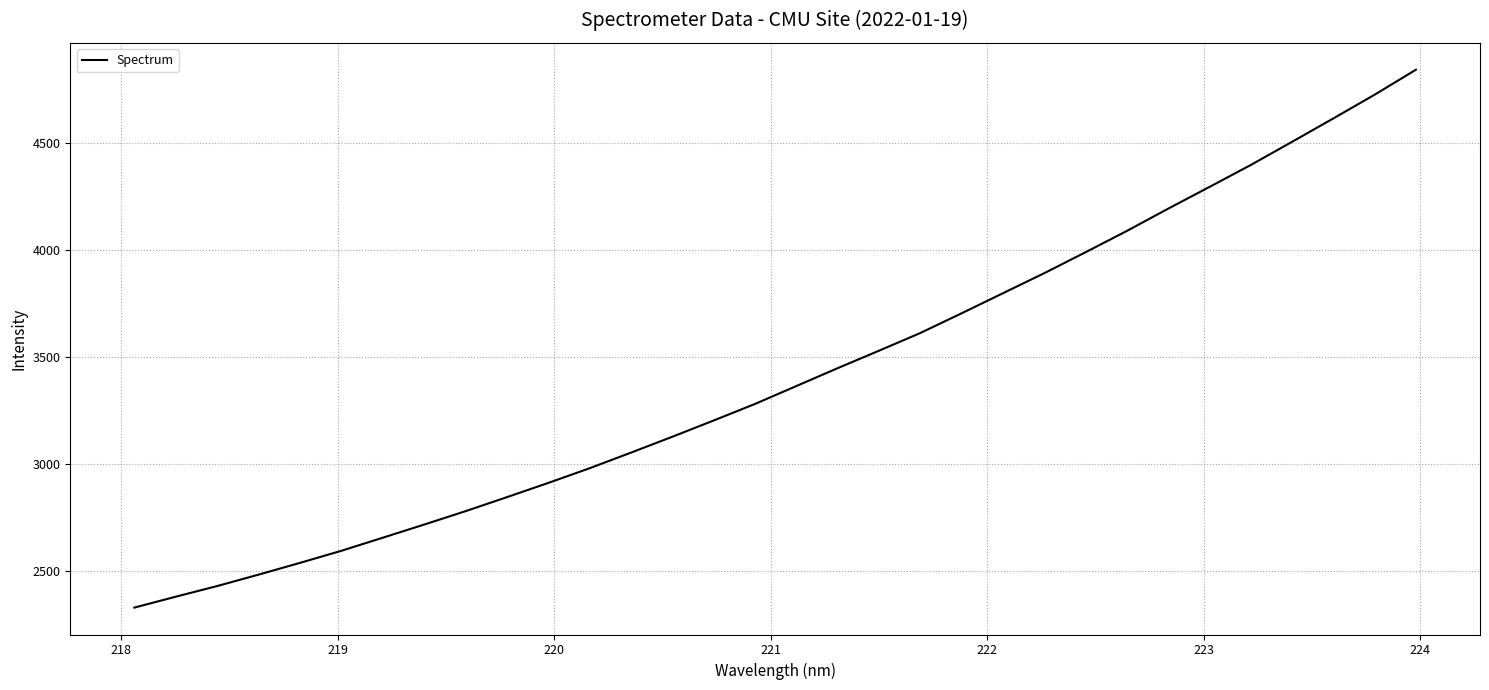

What is the smallest value displayed?

2330.5